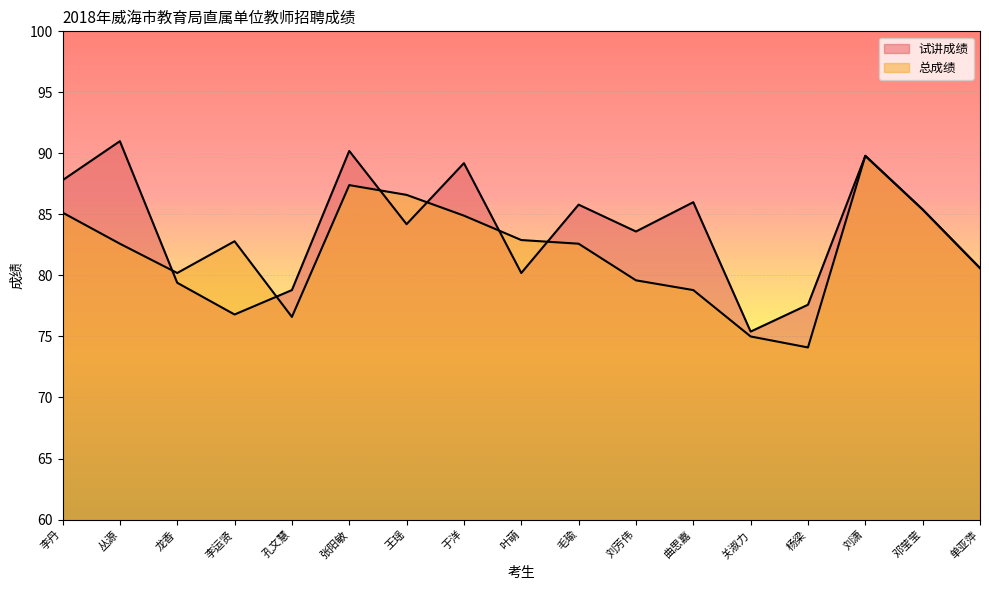

At which category does the chart reach its peak across all series?

丛源